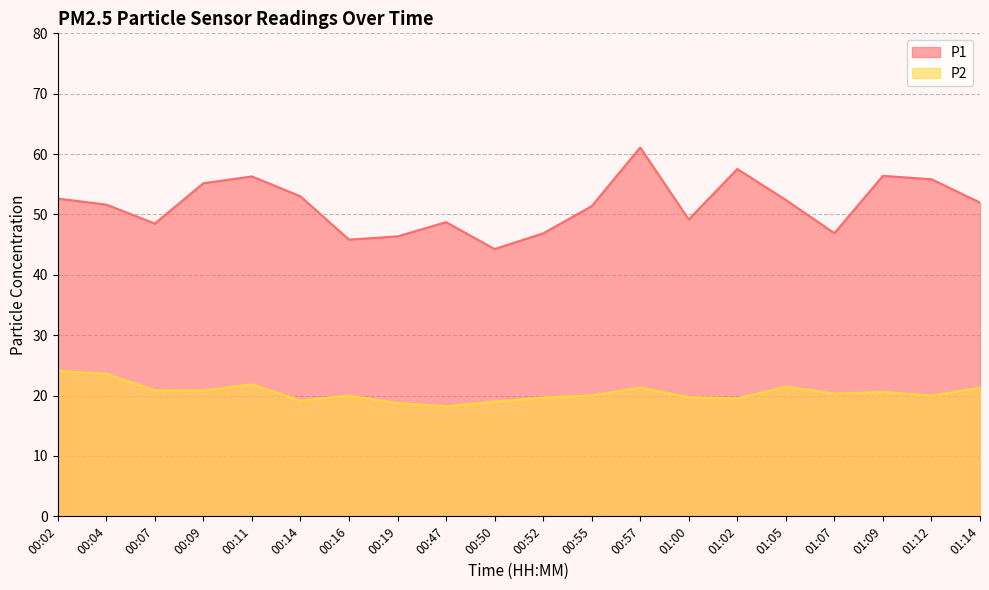

Reading left to right, extract all data points from this chart.

P1: 00:02=52.6	00:04=51.6	00:07=48.5	00:09=55.2	00:11=56.3	00:14=53.0	00:16=45.8	00:19=46.4	00:47=48.7	00:50=44.3	00:52=46.9	00:55=51.4	00:57=61.1	01:00=49.2	01:02=57.5	01:05=52.4	01:07=46.9	01:09=56.4	01:12=55.8	01:14=52.0
P2: 00:02=24.1	00:04=23.6	00:07=20.9	00:09=20.8	00:11=21.9	00:14=19.2	00:16=20.0	00:19=18.8	00:47=18.2	00:50=19.0	00:52=19.7	00:55=20.0	00:57=21.3	01:00=19.7	01:02=19.5	01:05=21.5	01:07=20.3	01:09=20.6	01:12=20.0	01:14=21.3